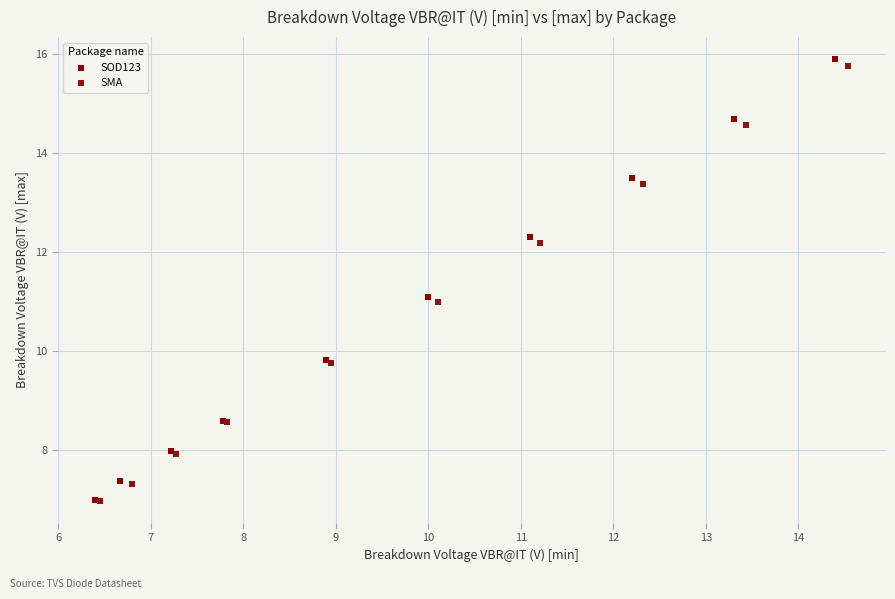

What are all the series names shown in the legend?

SOD123, SMA